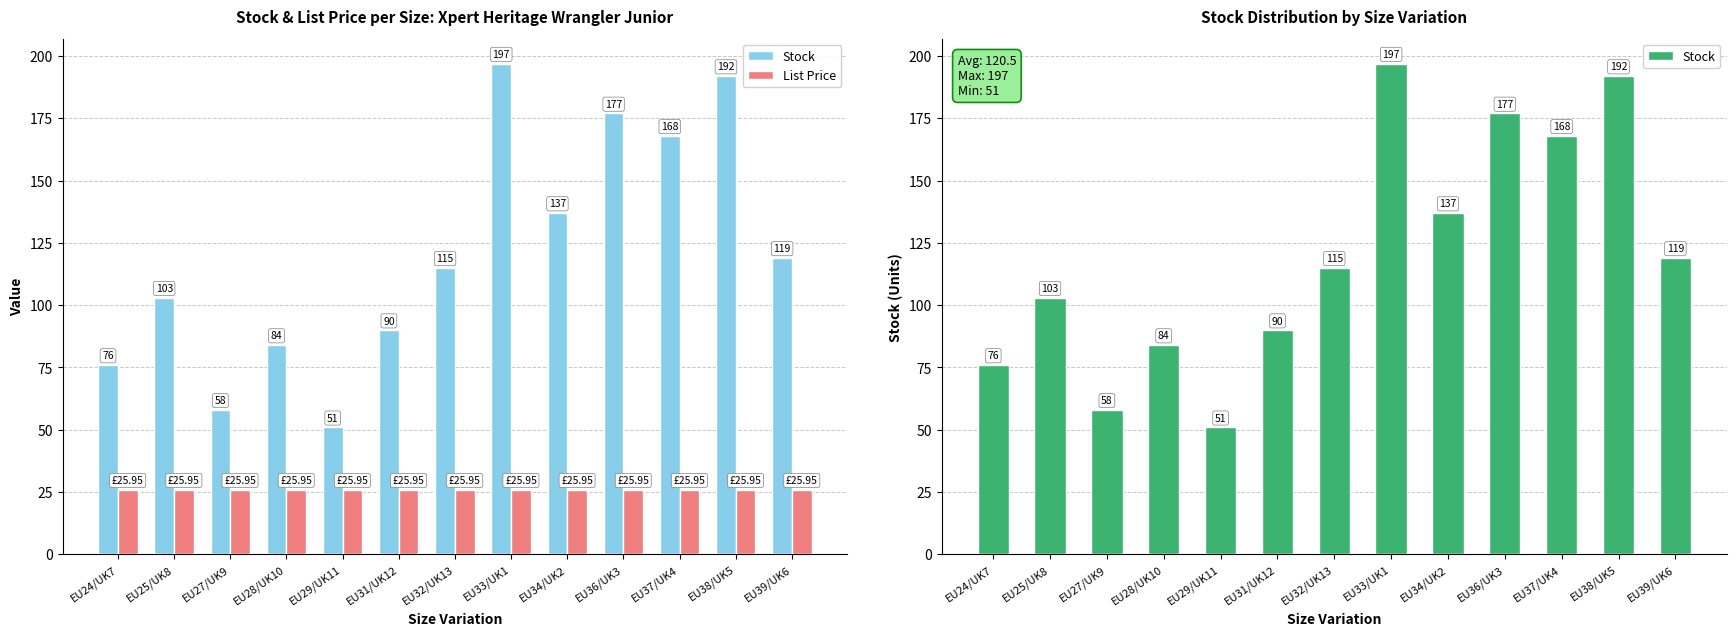

Read the Stock value at EU25/UK8.

103.0